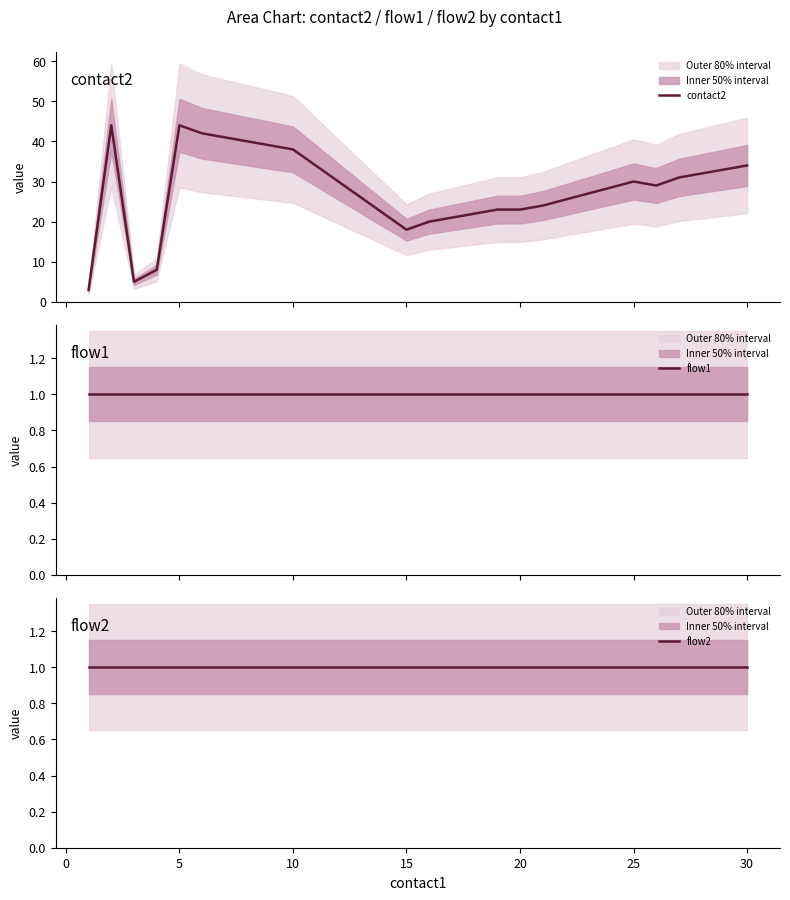

What is the minimum value for contact2?

3